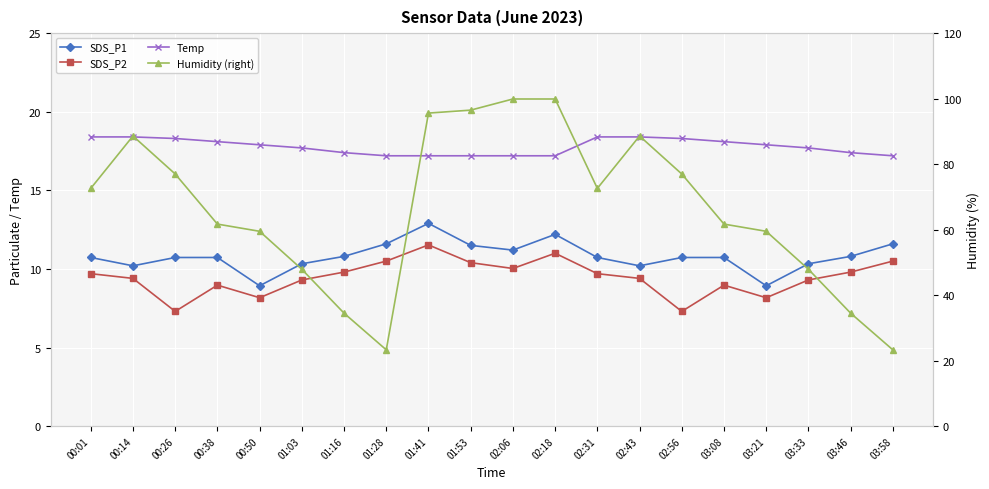

Which series changed the most between 00:14 and 03:46?

Humidity (right)